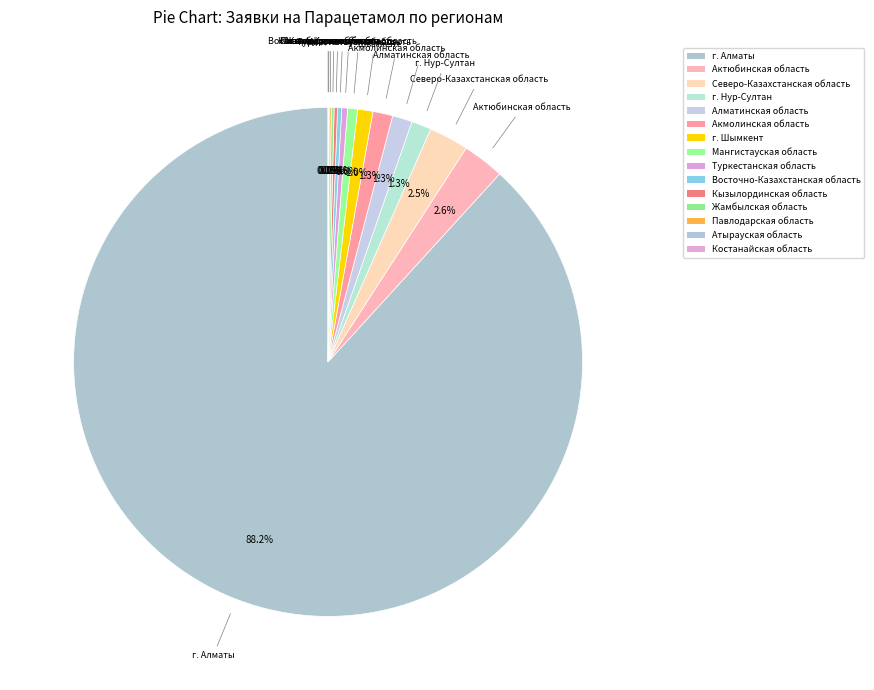

The г. Нур-Султан slice represents 1% of the pie. True or false?

True